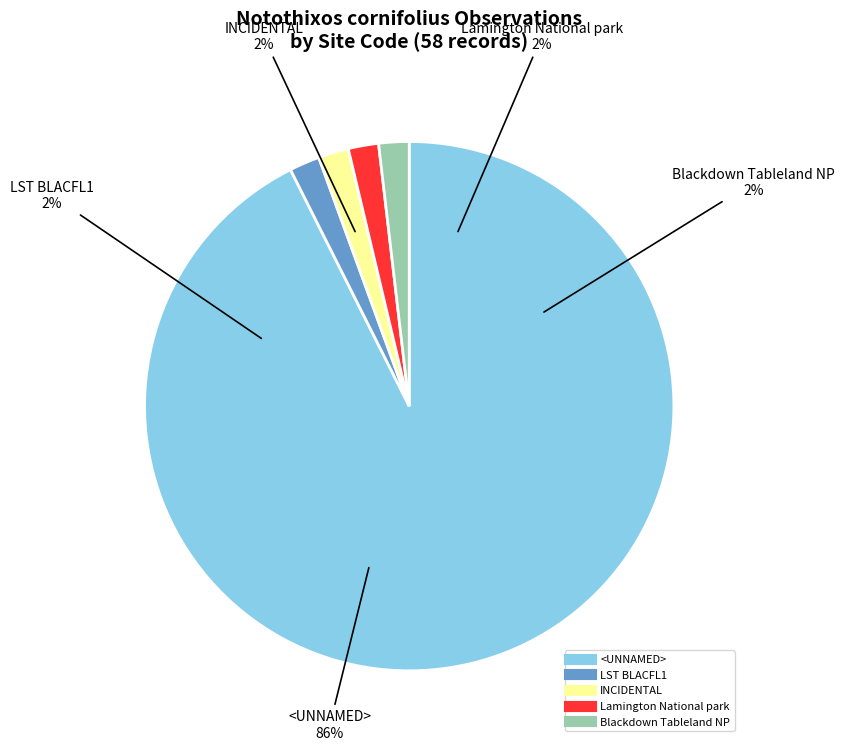

Is it true that INCIDENTAL is 2% of the pie?

True